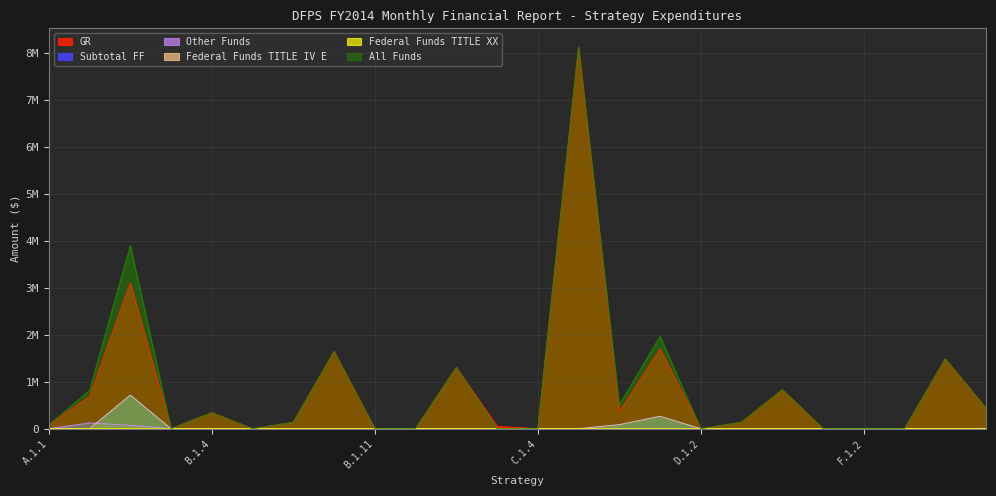

Which series has the largest range (max minus min)?

Subtotal FF